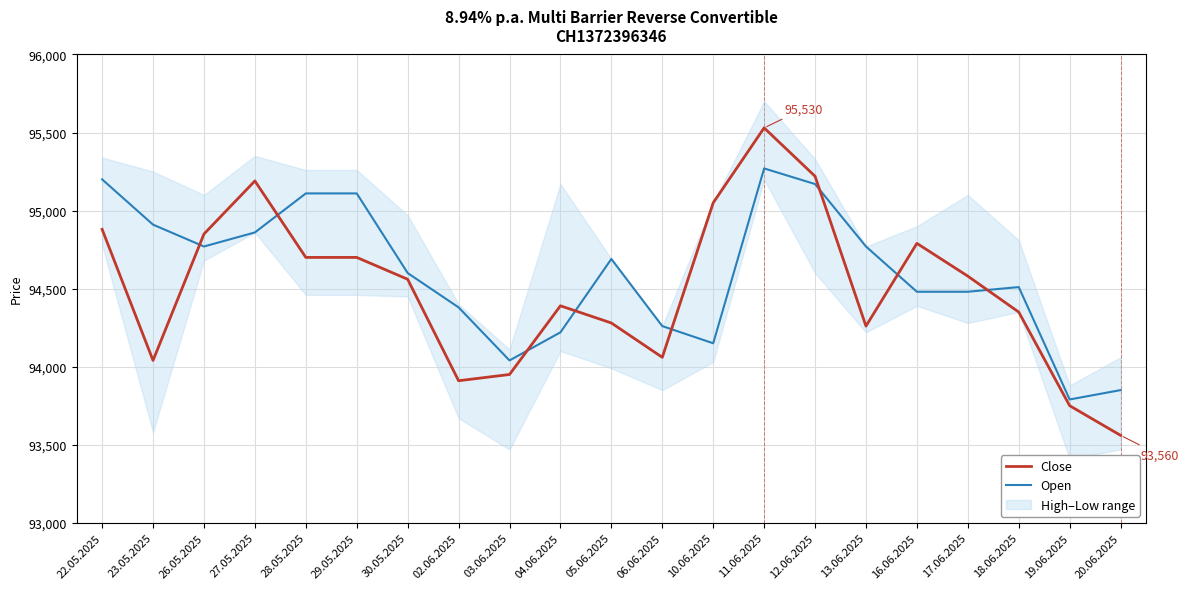

Which series has the largest total across all categories?

Open